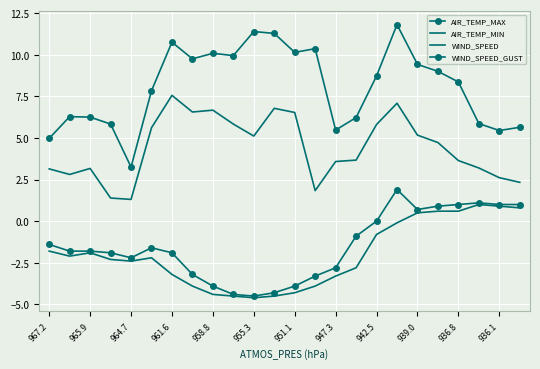

Which series has the widest spread of values?

WIND_SPEED_GUST